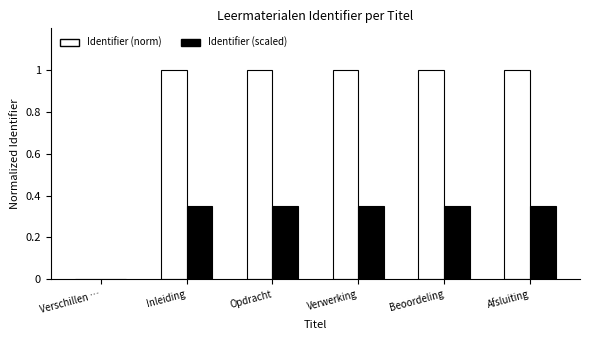

The value of Identifier (norm) at Afsluiting is 0.7. True or false?

False